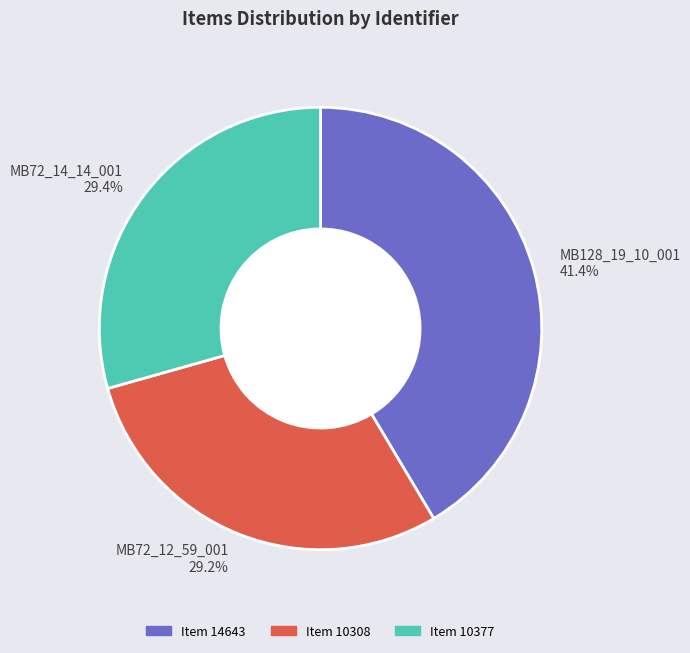

Between MB128_19_10_001 41.4% and MB72_14_14_001 29.4%, which is larger?

MB128_19_10_001 41.4%